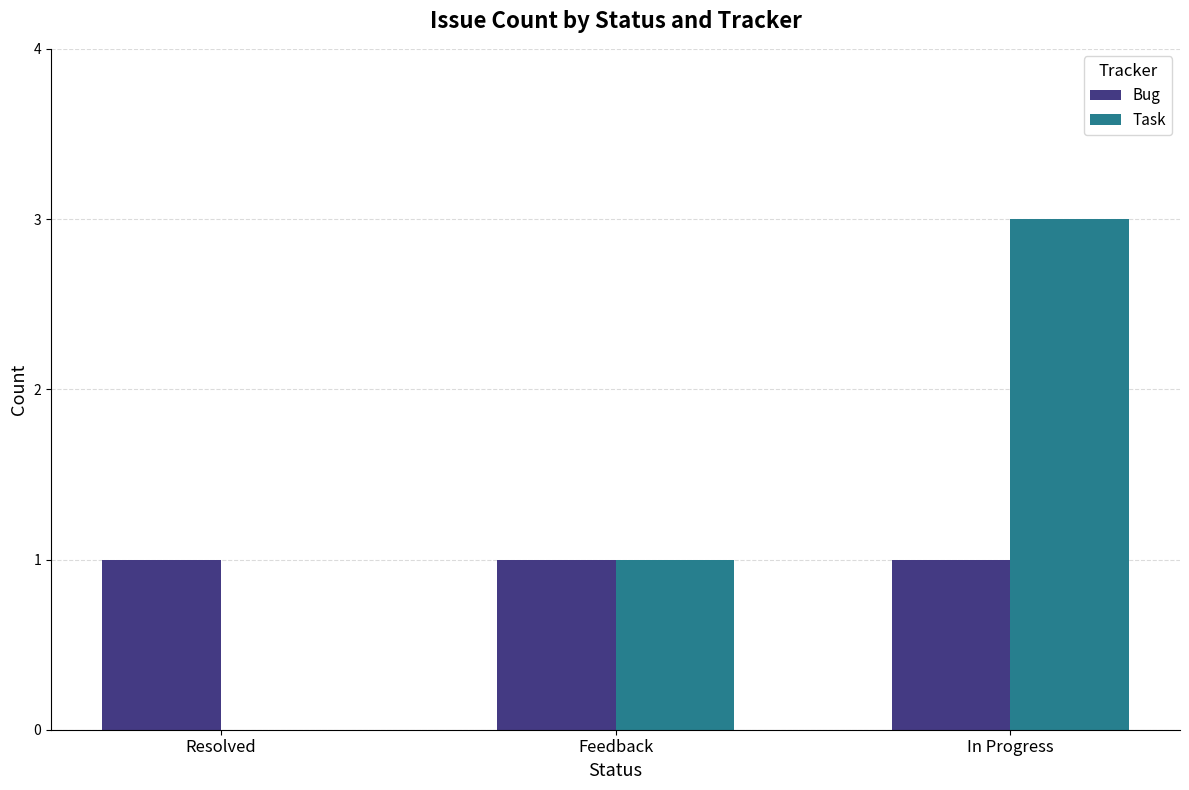

What is the sum of all Task values?

4